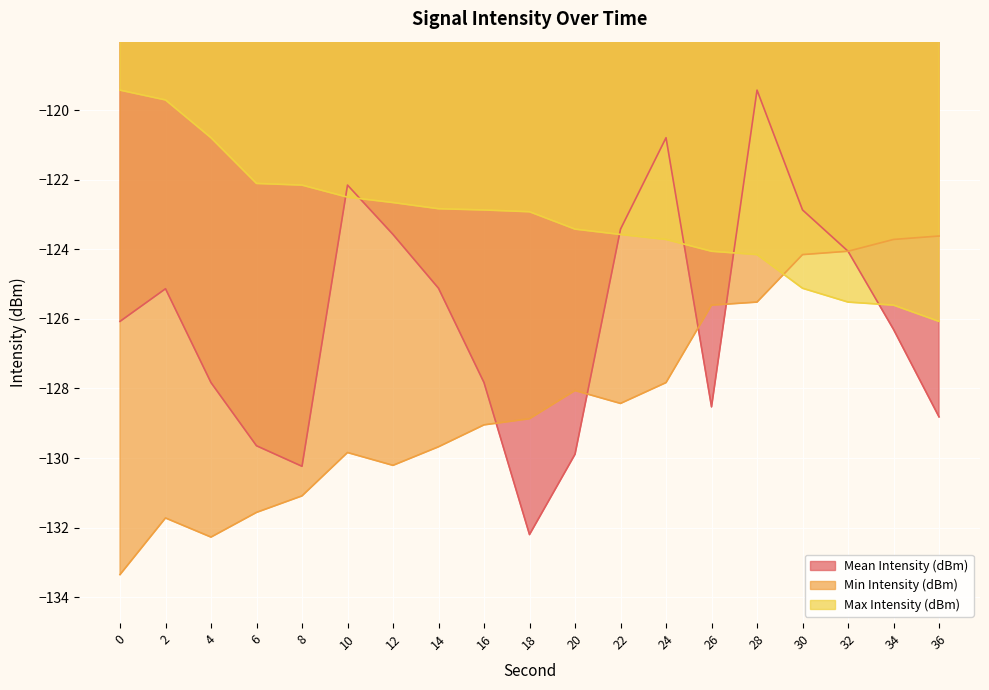

Where is Mean Intensity (dBm) nearest to the value -125?

14